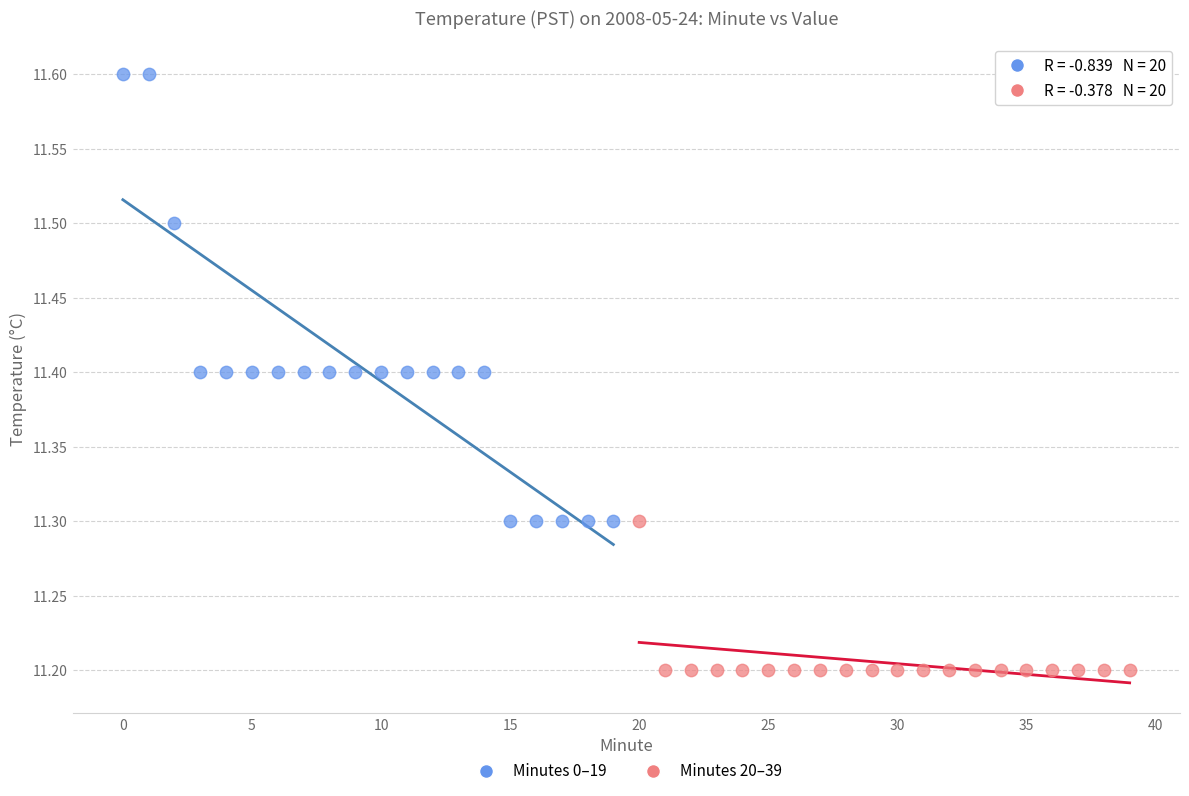

Which series reaches the maximum Y coordinate?

Minutes 0–19